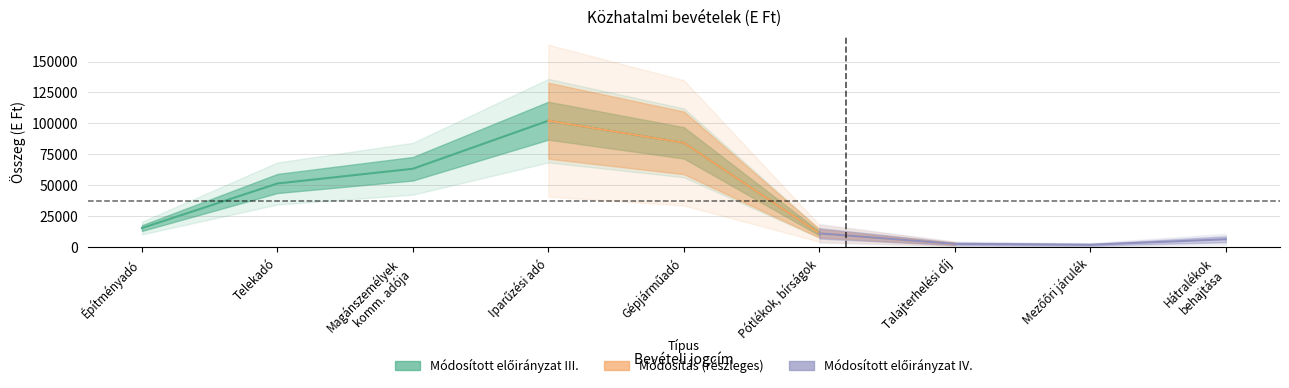

What is the total value across all series at Talajterhelési díj?

4000